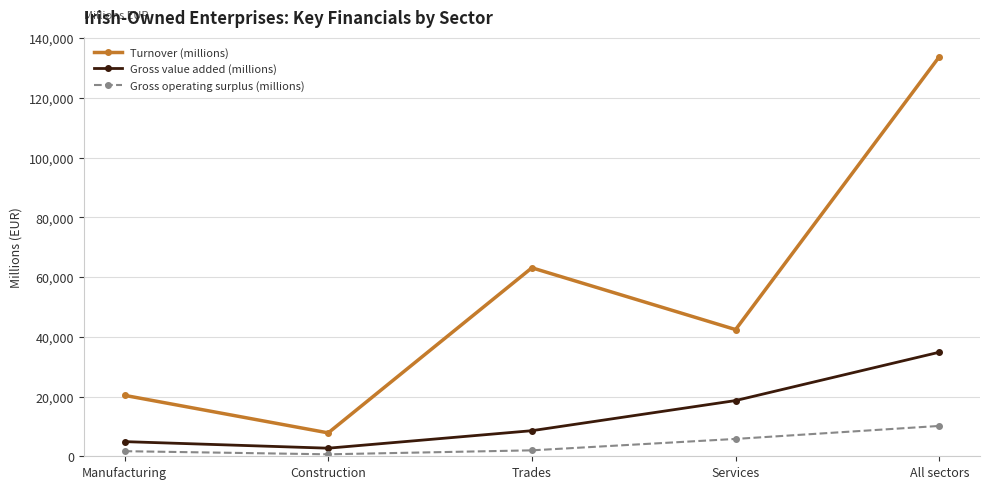

Which series changed the most between Construction and Services?

Turnover (millions)